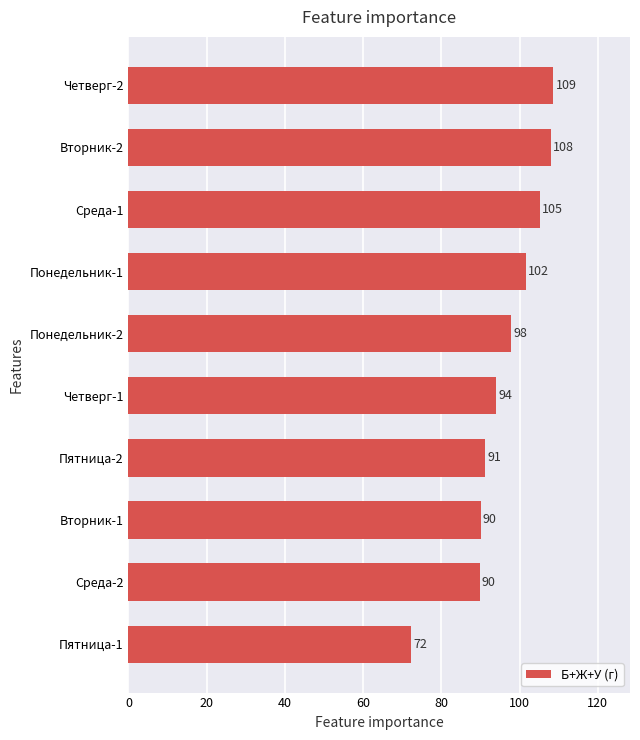

What is the difference between the maximum and minimum values?

36.4